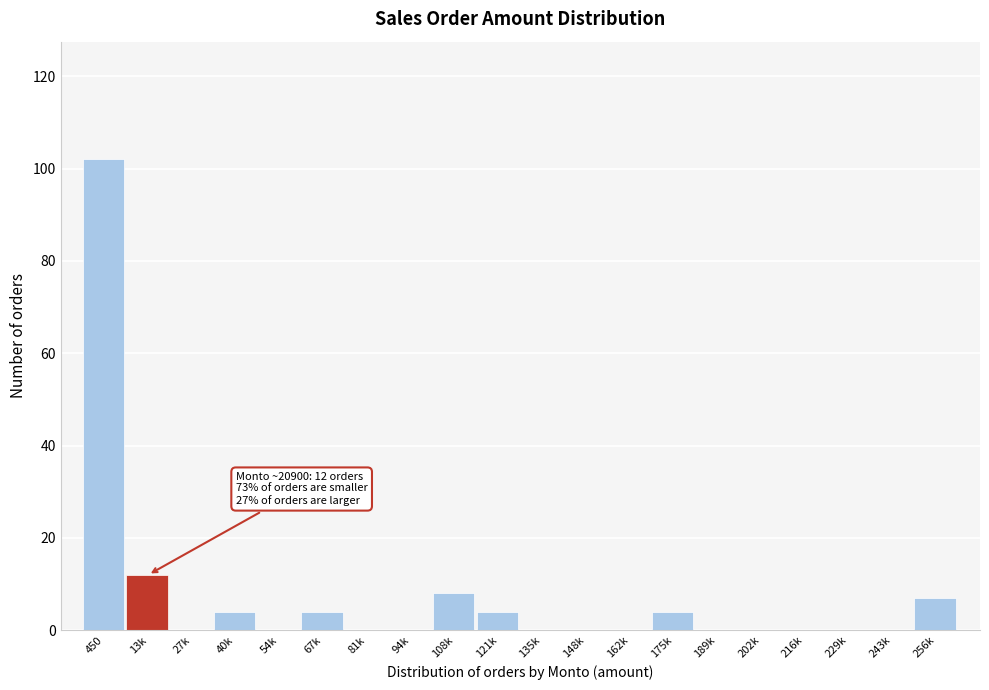

Reading right to left, list all the values displayed in this chart.

256k=7	243k=0	229k=0	216k=0	202k=0	189k=0	175k=4	162k=0	148k=0	135k=0	121k=4	108k=8	94k=0	81k=0	67k=4	54k=0	40k=4	27k=0	13k=12	450=102